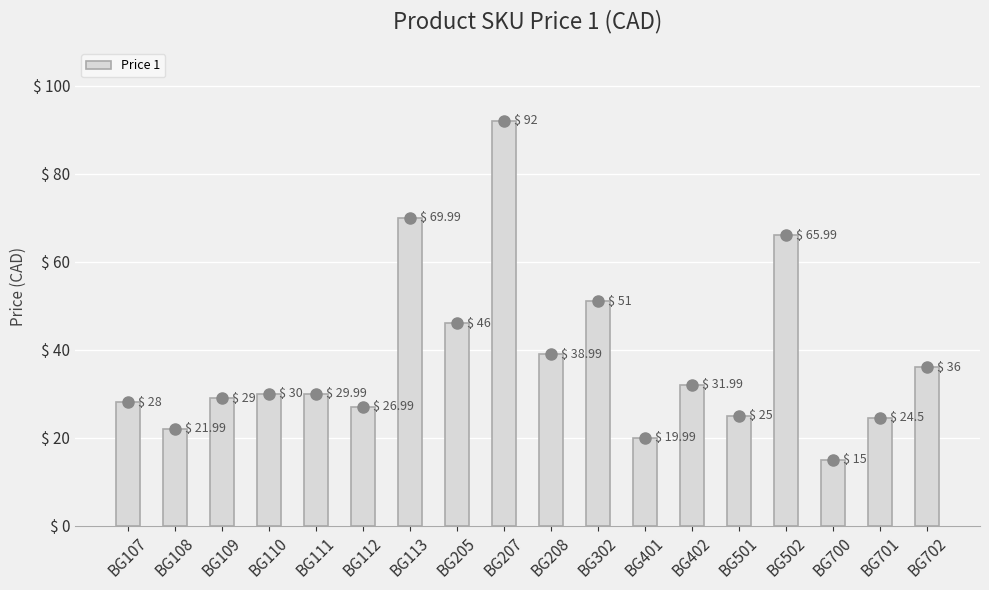

Reading right to left, what are all the values shown in this chart?

BG702=36.0	BG701=24.5	BG700=15.0	BG502=66.0	BG501=25.0	BG402=32.0	BG401=20.0	BG302=51.0	BG208=39.0	BG207=92.0	BG205=46.0	BG113=70.0	BG112=27.0	BG111=30.0	BG110=30.0	BG109=29.0	BG108=22.0	BG107=28.0